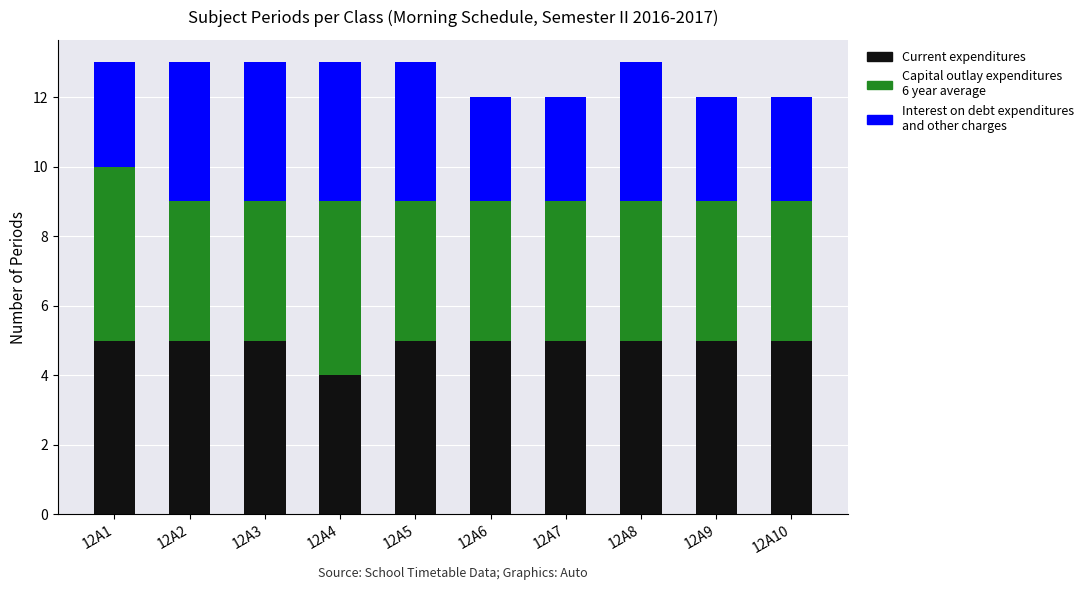

What is the total value across all series at 12A6?

12